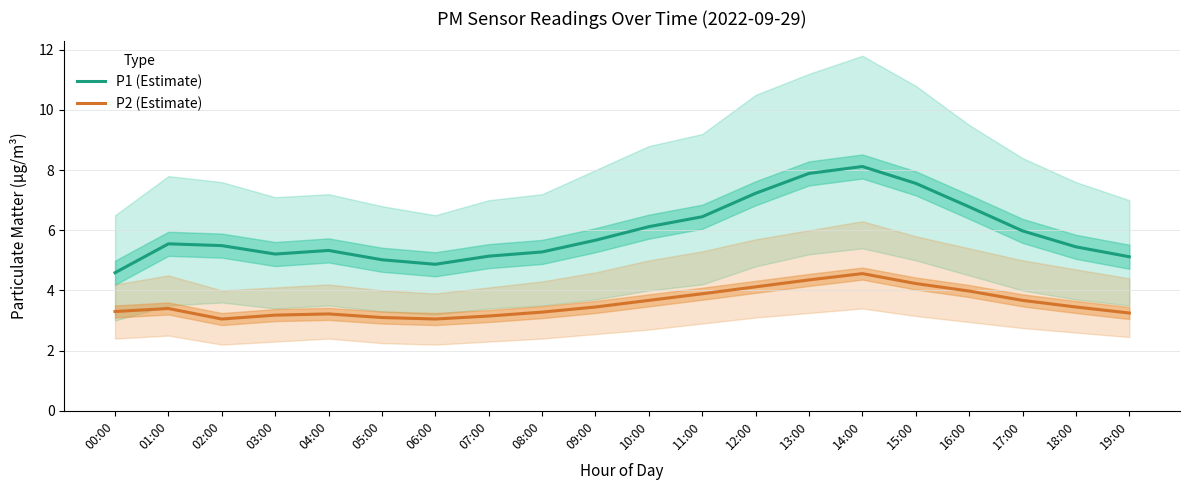

At which label does P1 (Estimate) reach its minimum?

00:00